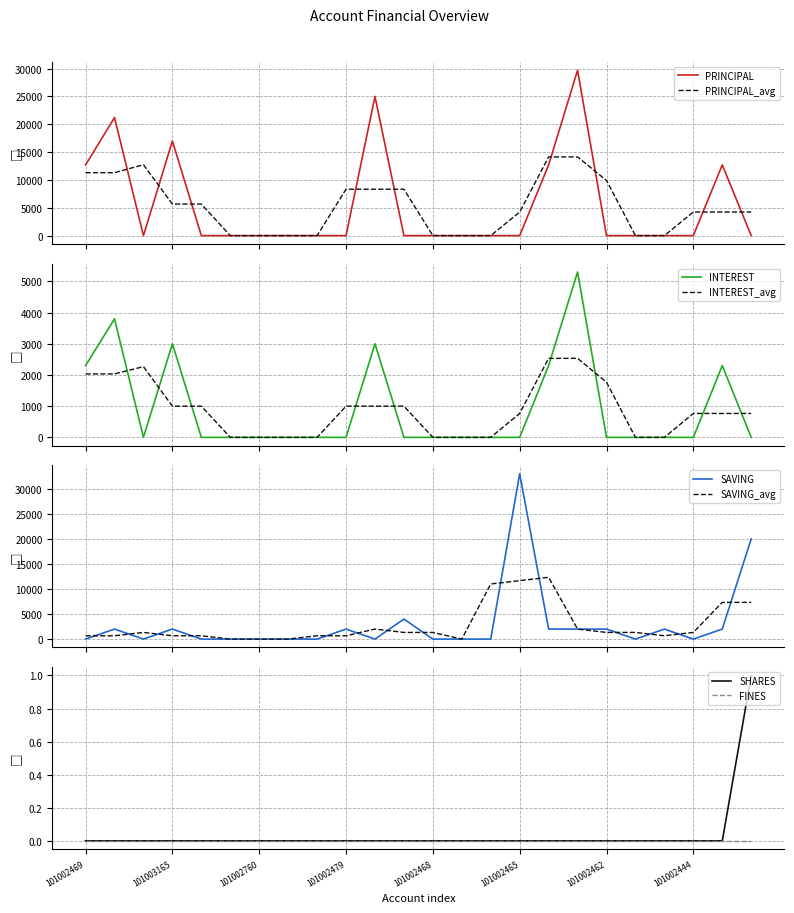

How many interior local peaks does the SAVING series have?

6